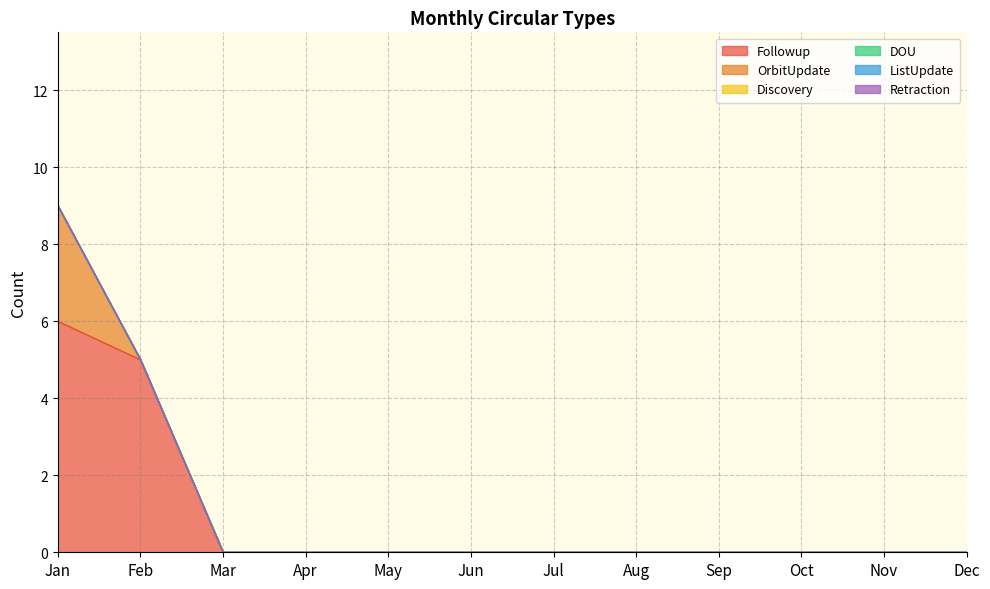

Reading left to right, list all the values displayed in this chart.

Followup: 6	5	0	0	0	0	0	0	0	0	0	0
OrbitUpdate: 3	0	0	0	0	0	0	0	0	0	0	0
Discovery: 0	0	0	0	0	0	0	0	0	0	0	0
DOU: 0	0	0	0	0	0	0	0	0	0	0	0
ListUpdate: 0	0	0	0	0	0	0	0	0	0	0	0
Retraction: 0	0	0	0	0	0	0	0	0	0	0	0